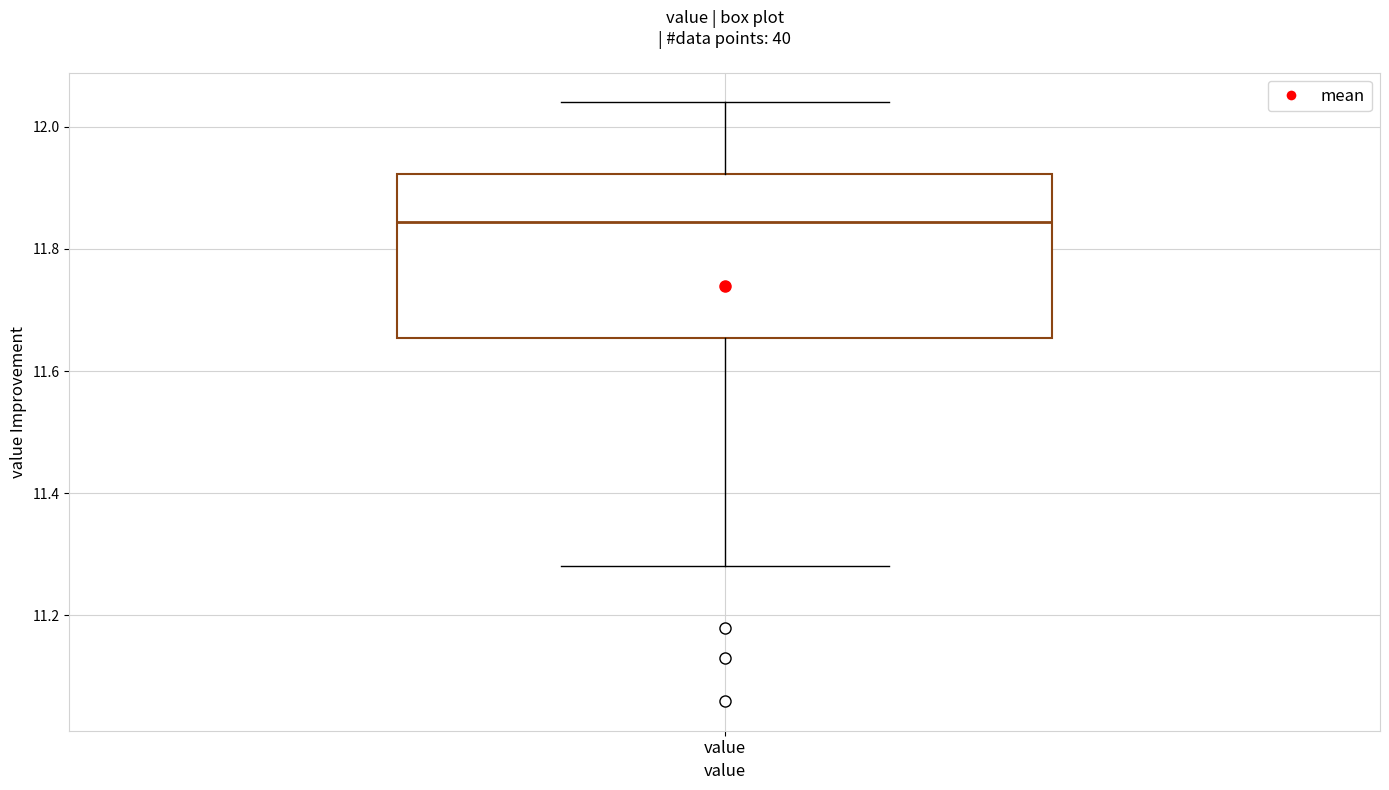

Read this box plot against the y-axis: the position of the median line, the range covered by the box, and the ends of both whiskers. The values are not printed on the chart, so give them approximately, as read against the axis.

median 11.84, box 11.66 to 11.92, whiskers 11.28 to 12.04